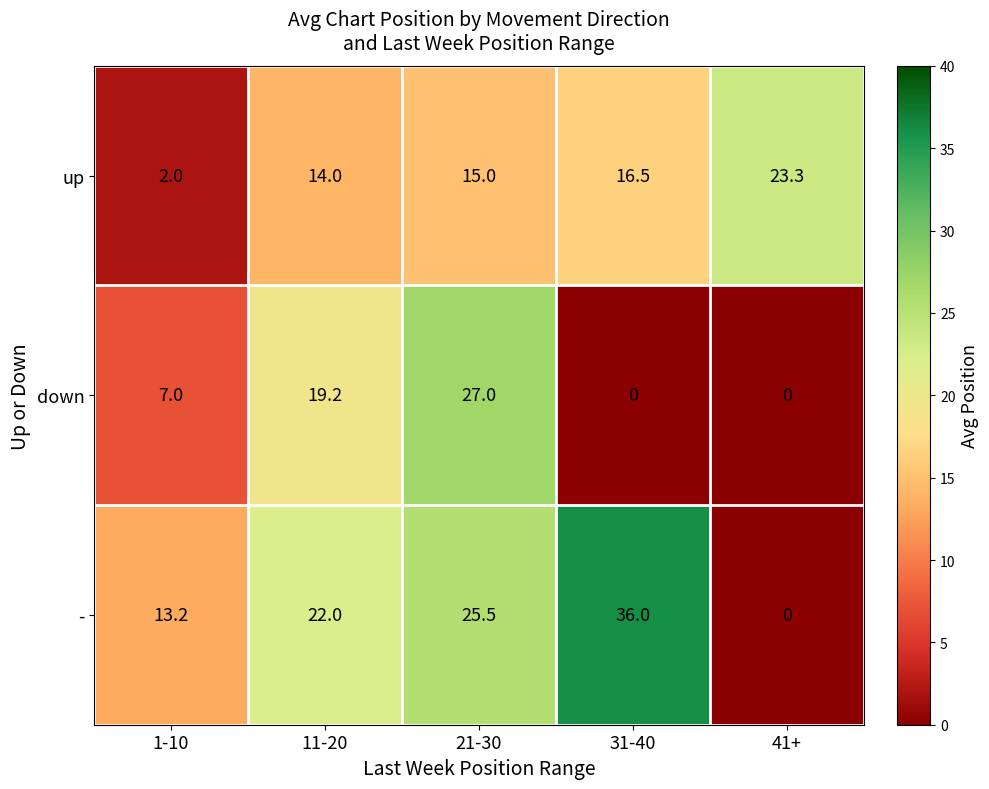

What is the spread (max minus min) of values at 1-10?

11.2